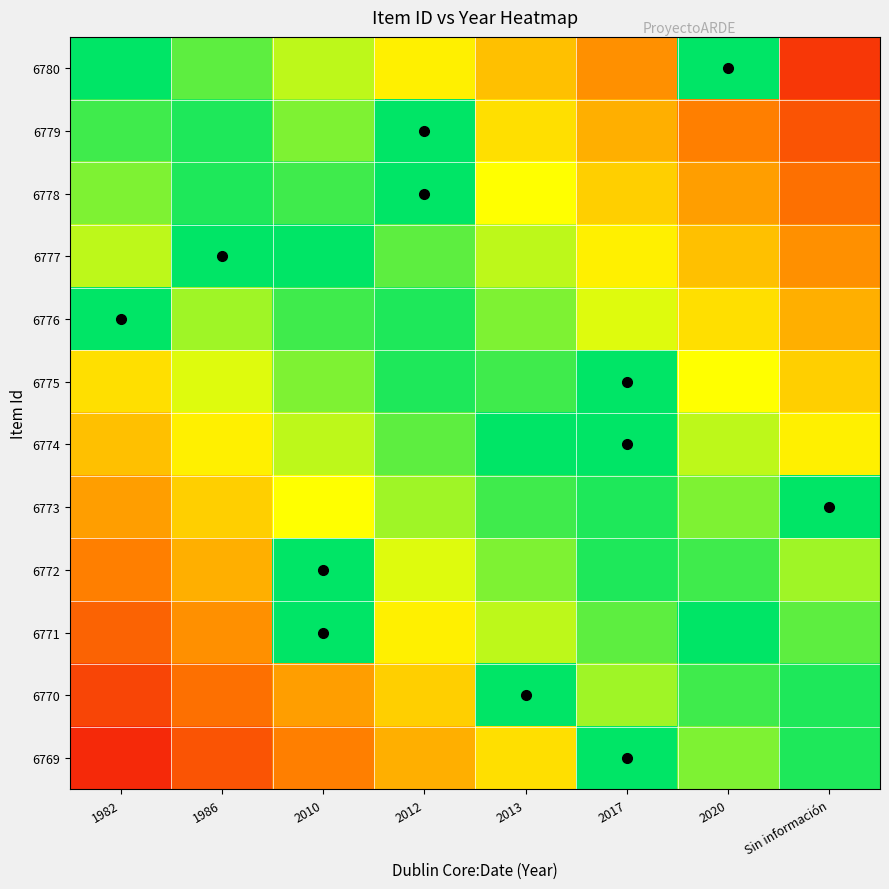

What is the minimum value shown in the chart?

0.1